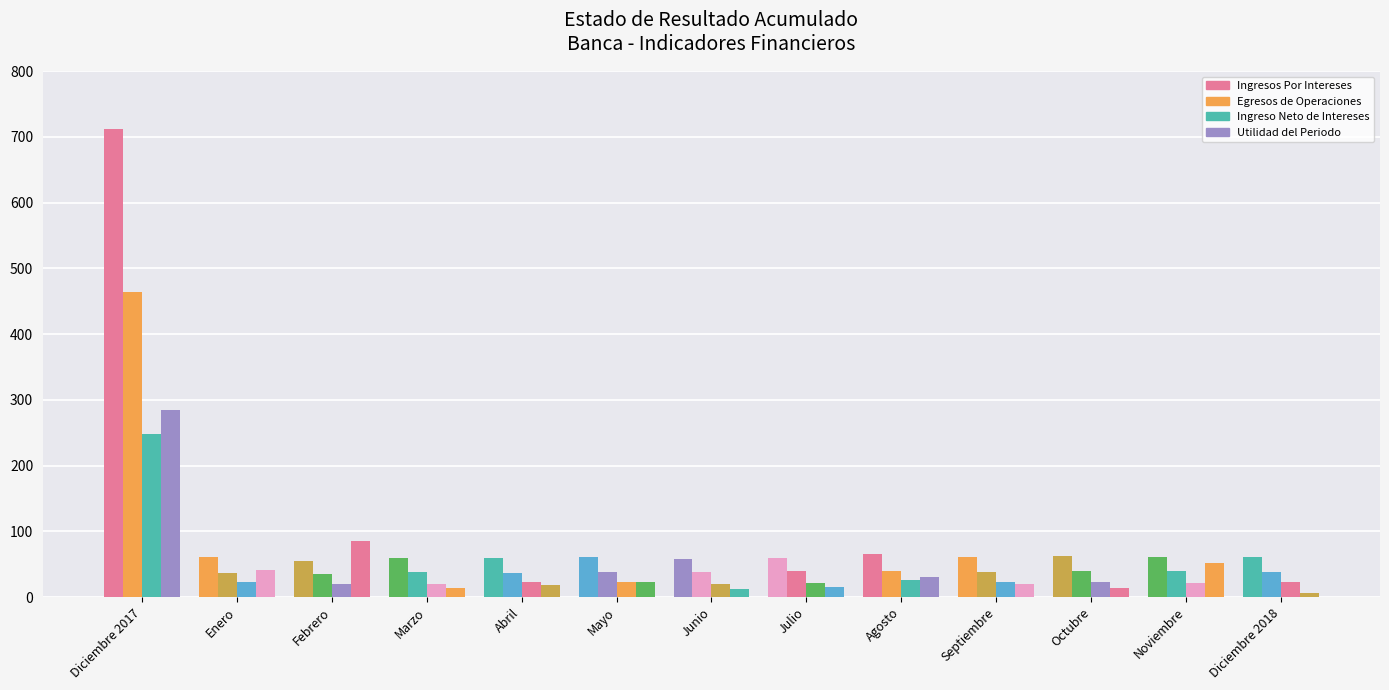

The Ingresos Por Intereses series shows 60.0 at Julio. True or false?

True